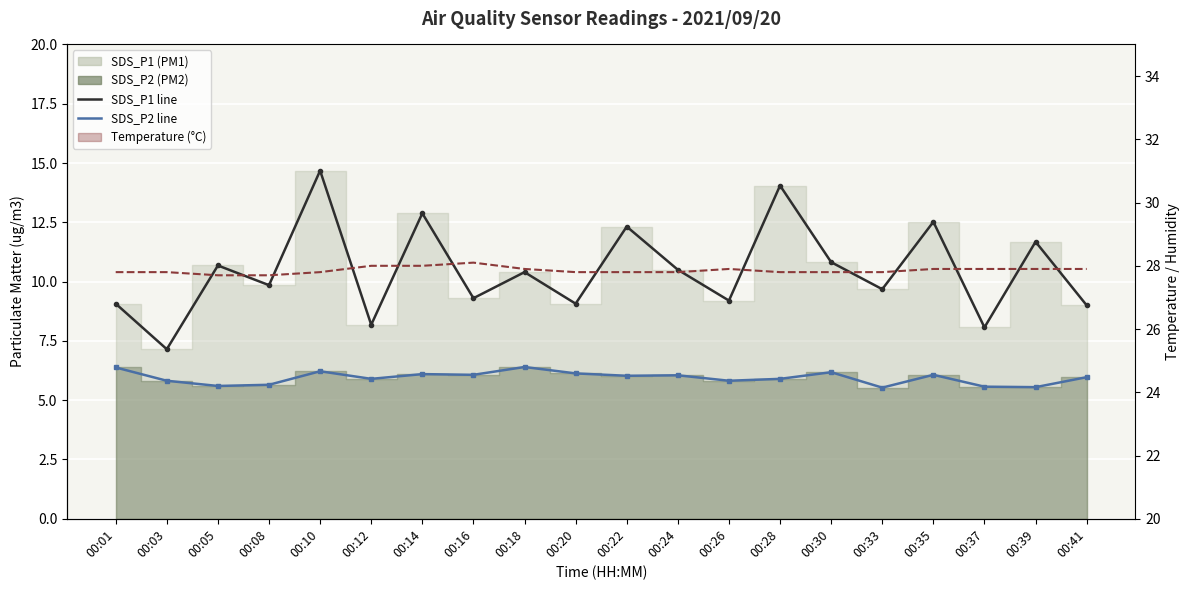

The chart shows a value of 46.9 at 00:01. True or false?

False